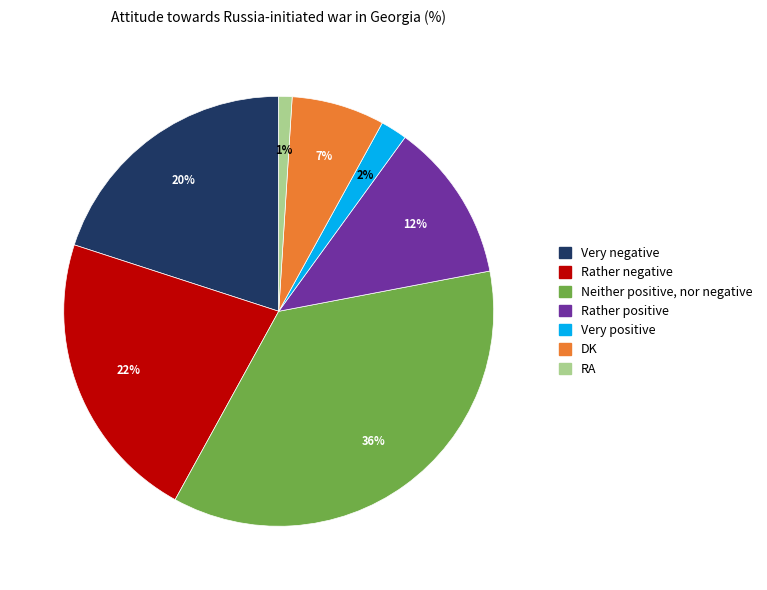

To the nearest percent, what is the average slice percentage?

14%